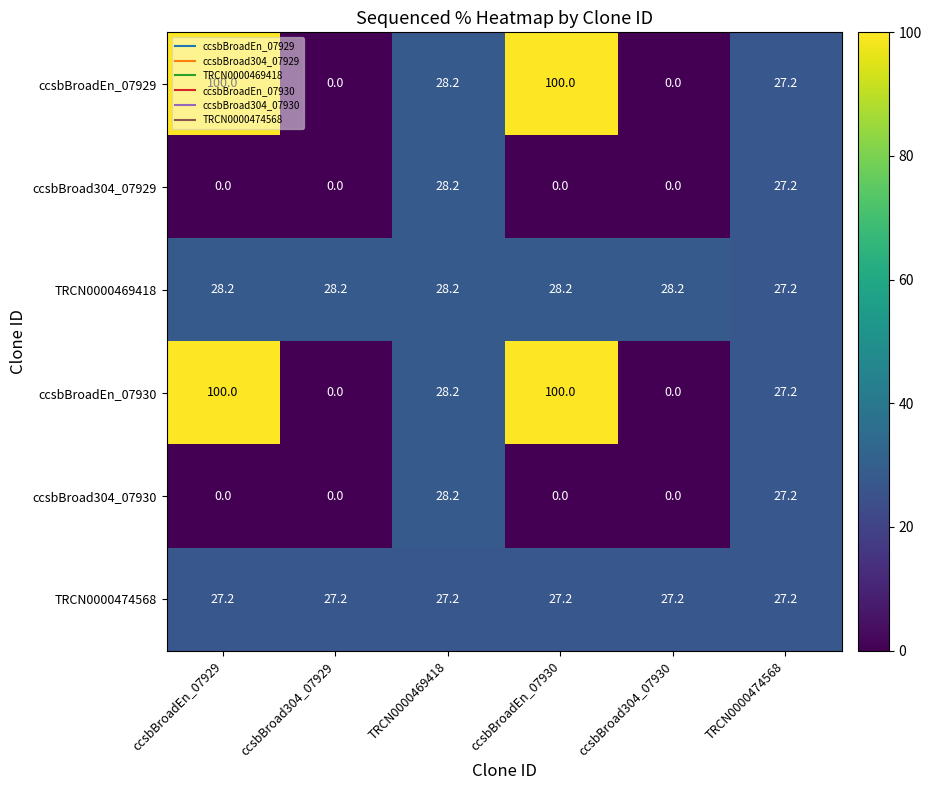

The ccsbBroadEn_07929 series shows 28.2 at TRCN0000469418. True or false?

True